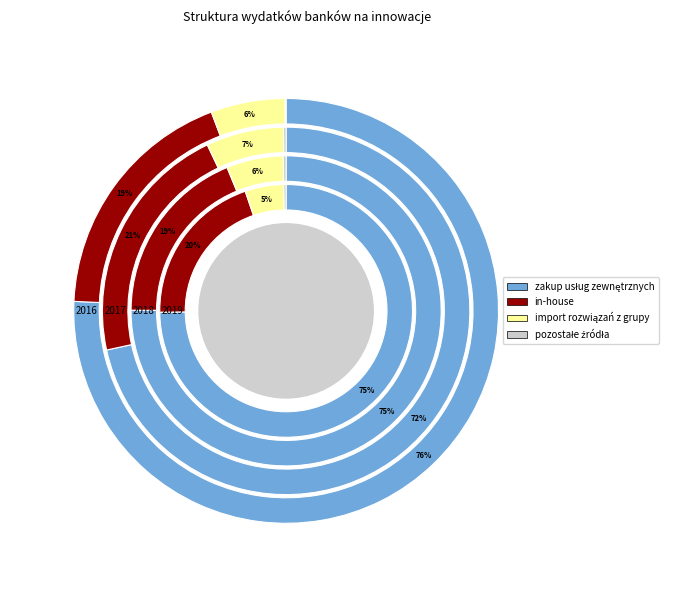

Which series has the widest spread of values?

zakup usług zewnętrznych